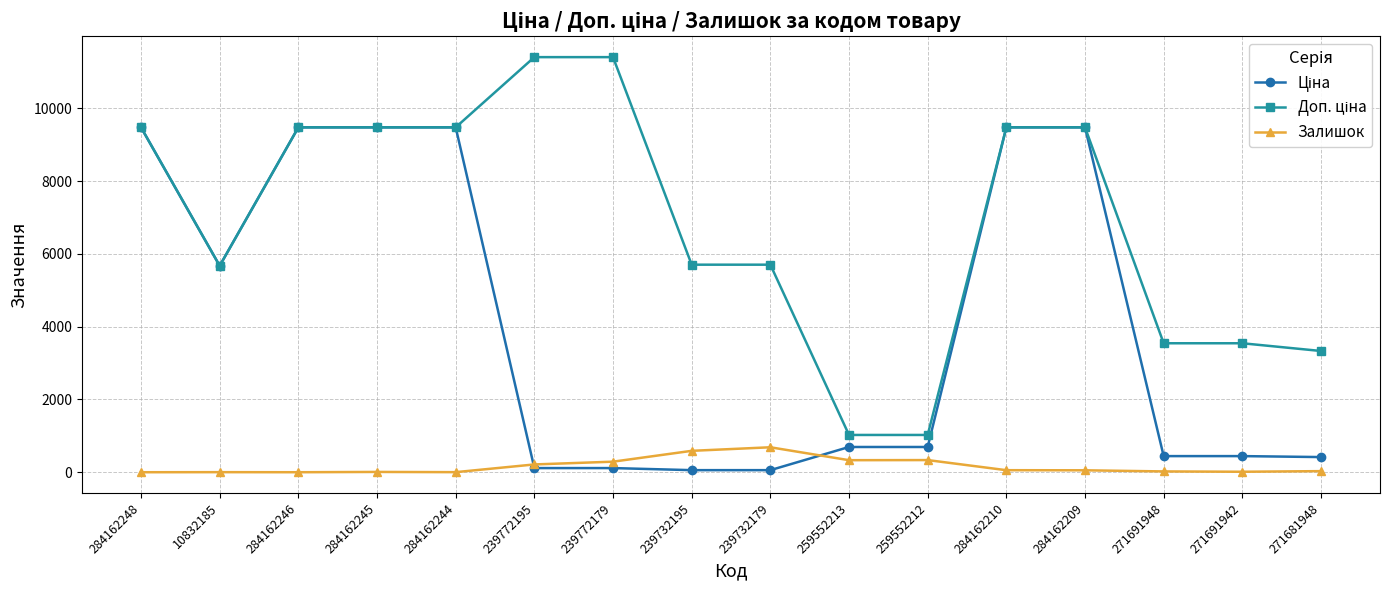

What is the greatest value displayed?

11410.0